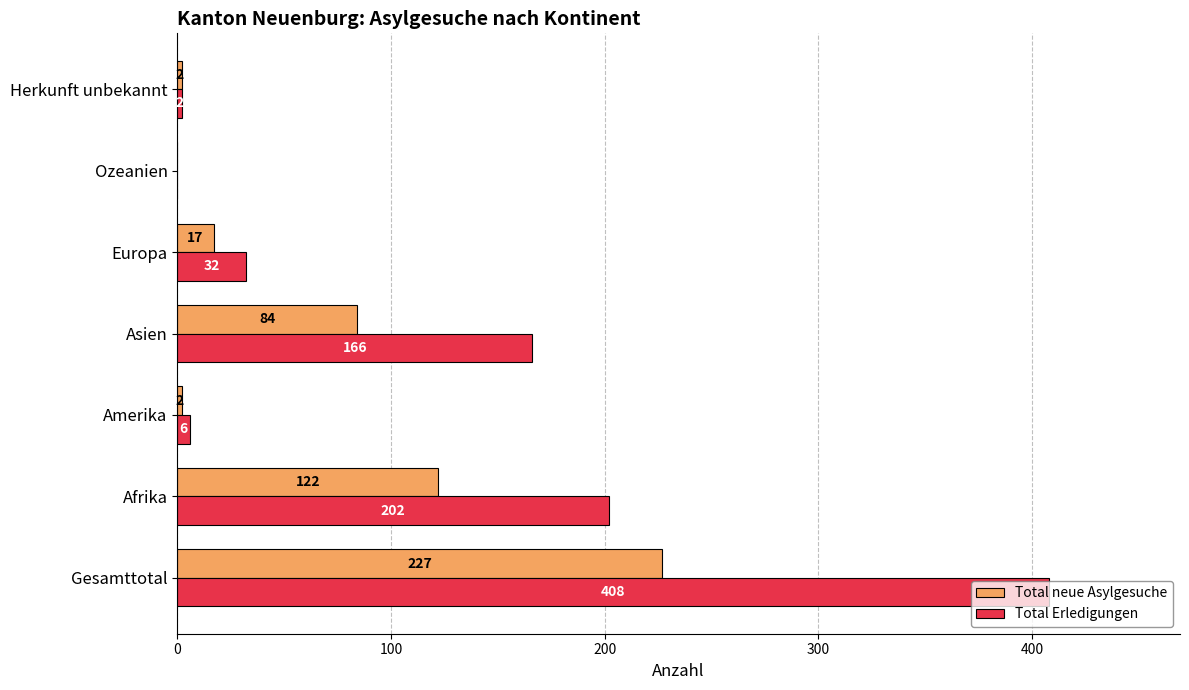

The Total neue Asylgesuche series shows 17 at Europa. True or false?

True